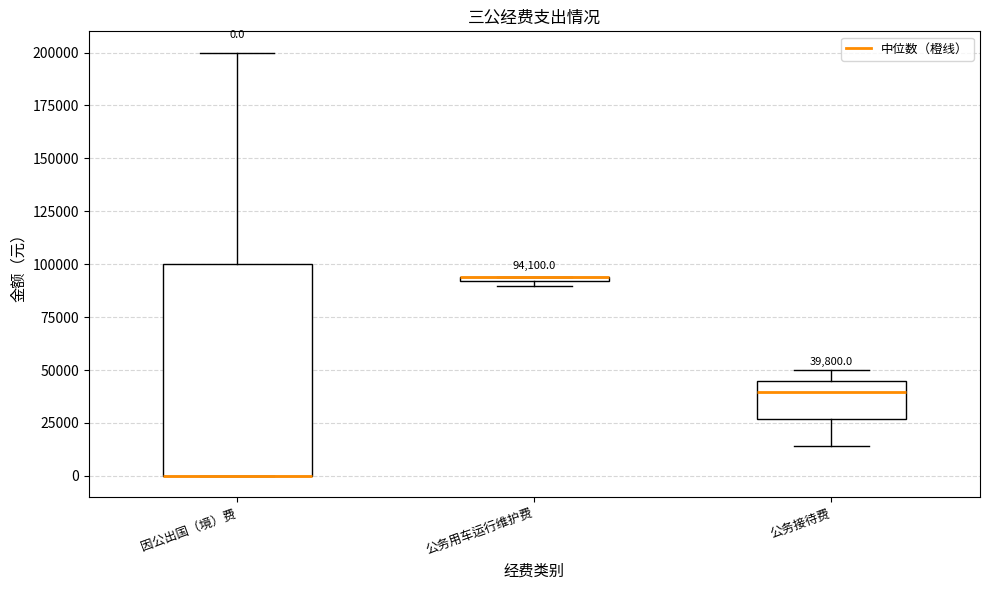

Comparing the boxes themselves (not the whiskers), which one is the tallest?

因公出国（境）费